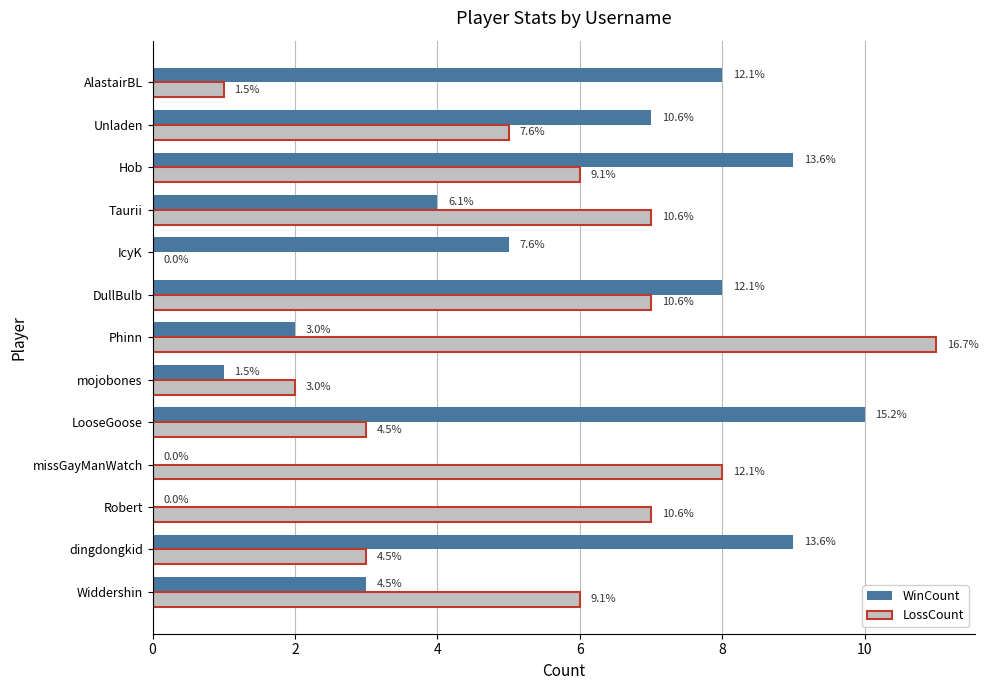

What are all the series names shown in the legend?

WinCount, LossCount